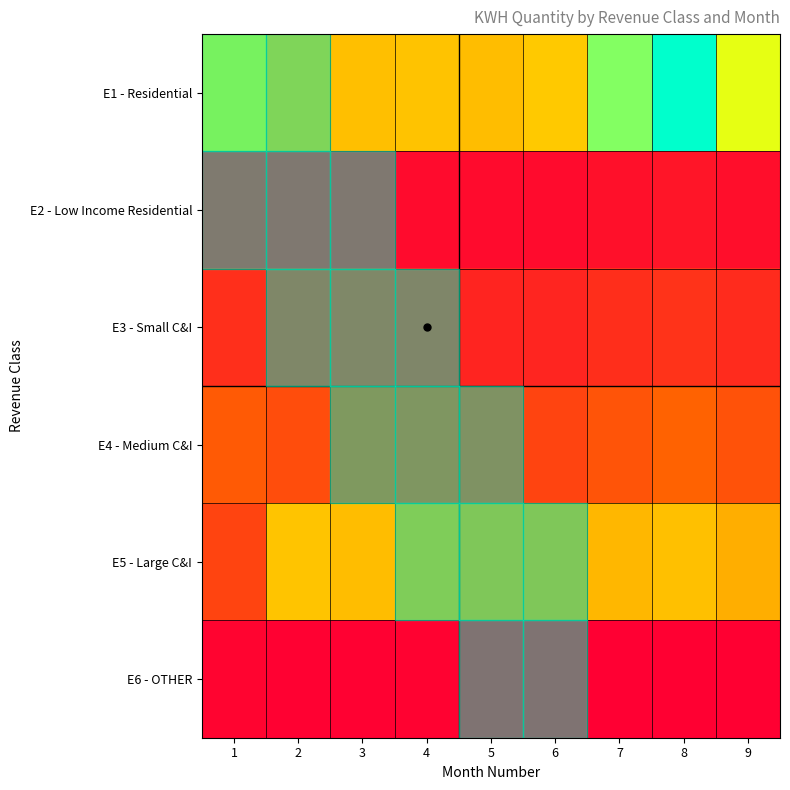

Rank the series by their maximum value, from highest to lowest.

E1 - Residential, E5 - Large C&I, E4 - Medium C&I, E3 - Small C&I, E2 - Low Income Residential, E6 - OTHER